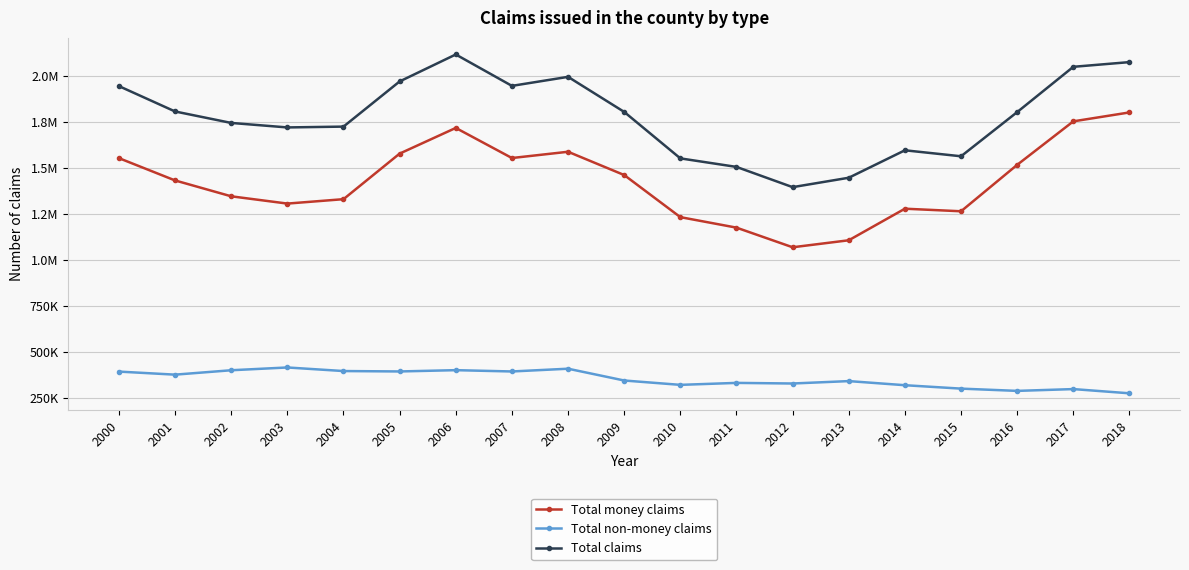

What are all the series names shown in the legend?

Total money claims, Total non-money claims, Total claims